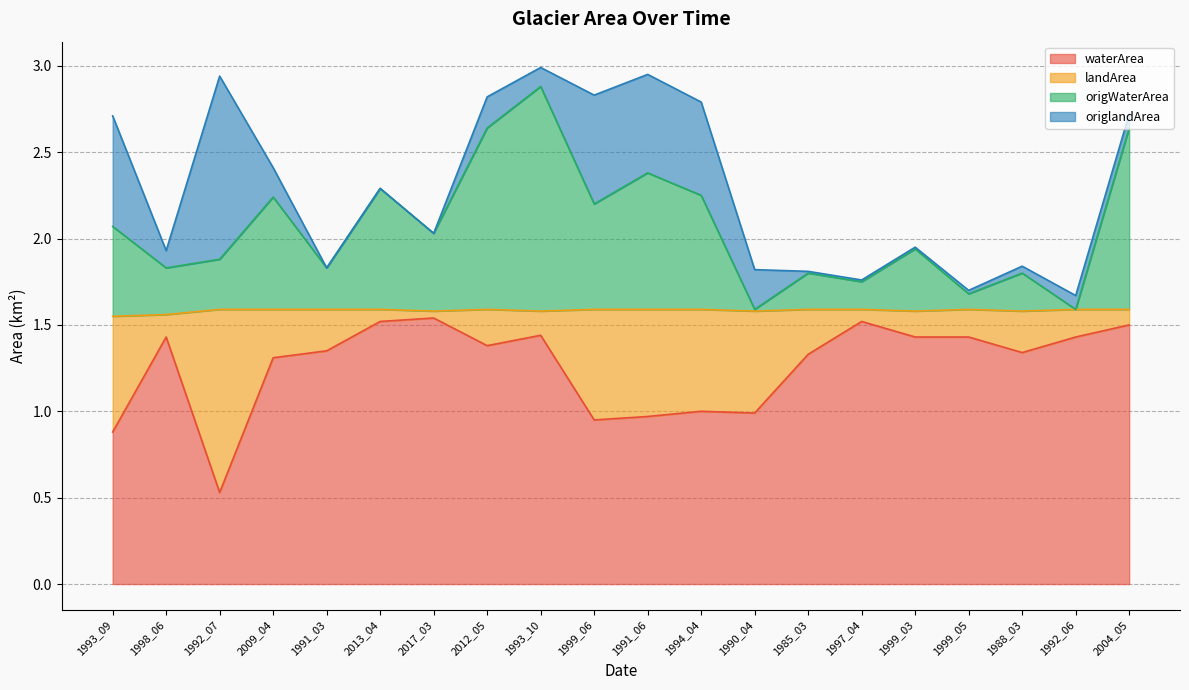

True or false: waterArea and origWaterArea cross at least once.

False